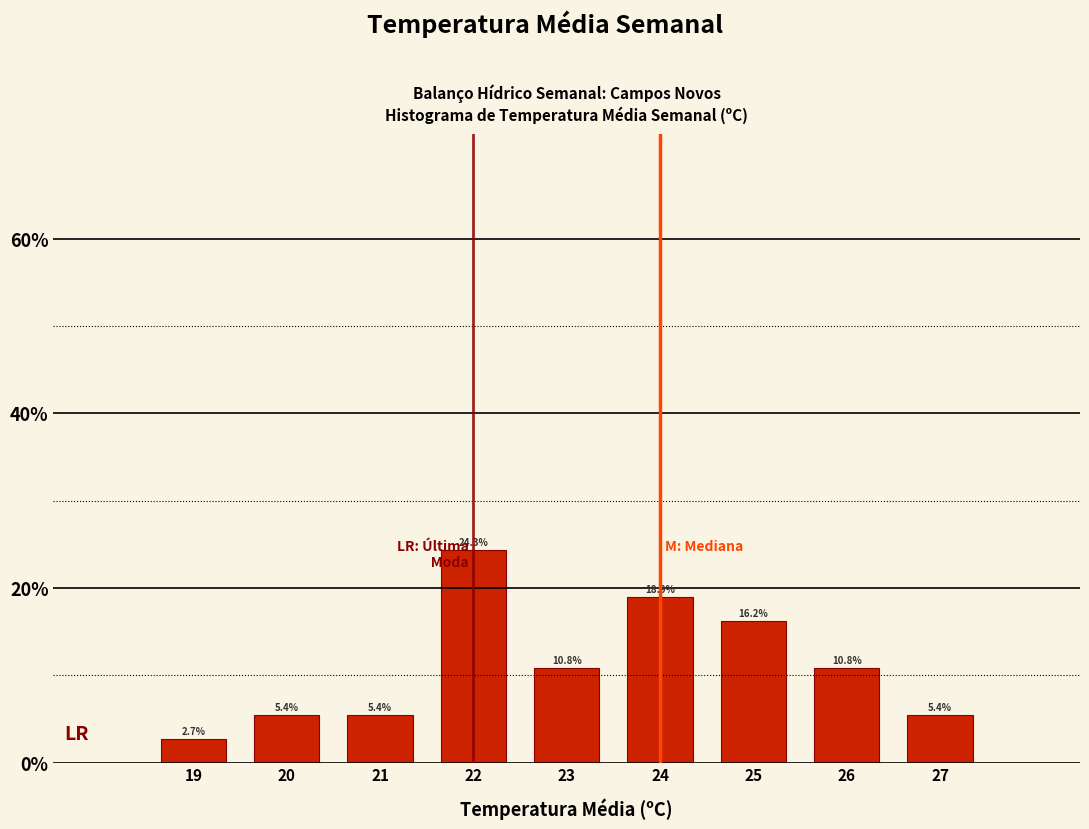

Reading left to right, transcribe this chart: for each bar, give the range it covers on the x-axis and its height.

18.5 to 19.5: 2.7
19.5 to 20.5: 5.4
20.5 to 21.5: 5.4
21.5 to 22.5: 24.3
22.5 to 23.5: 10.8
23.5 to 24.5: 18.9
24.5 to 25.5: 16.2
25.5 to 26.5: 10.8
26.5 to 27.5: 5.4